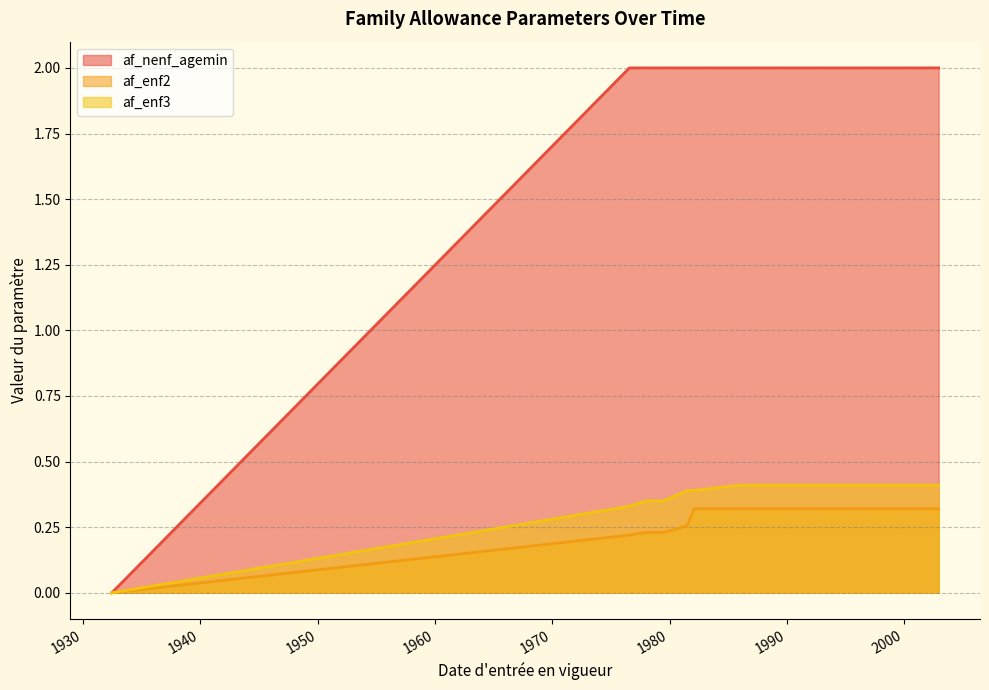

What is the average value of the af_enf2 series?

0.3